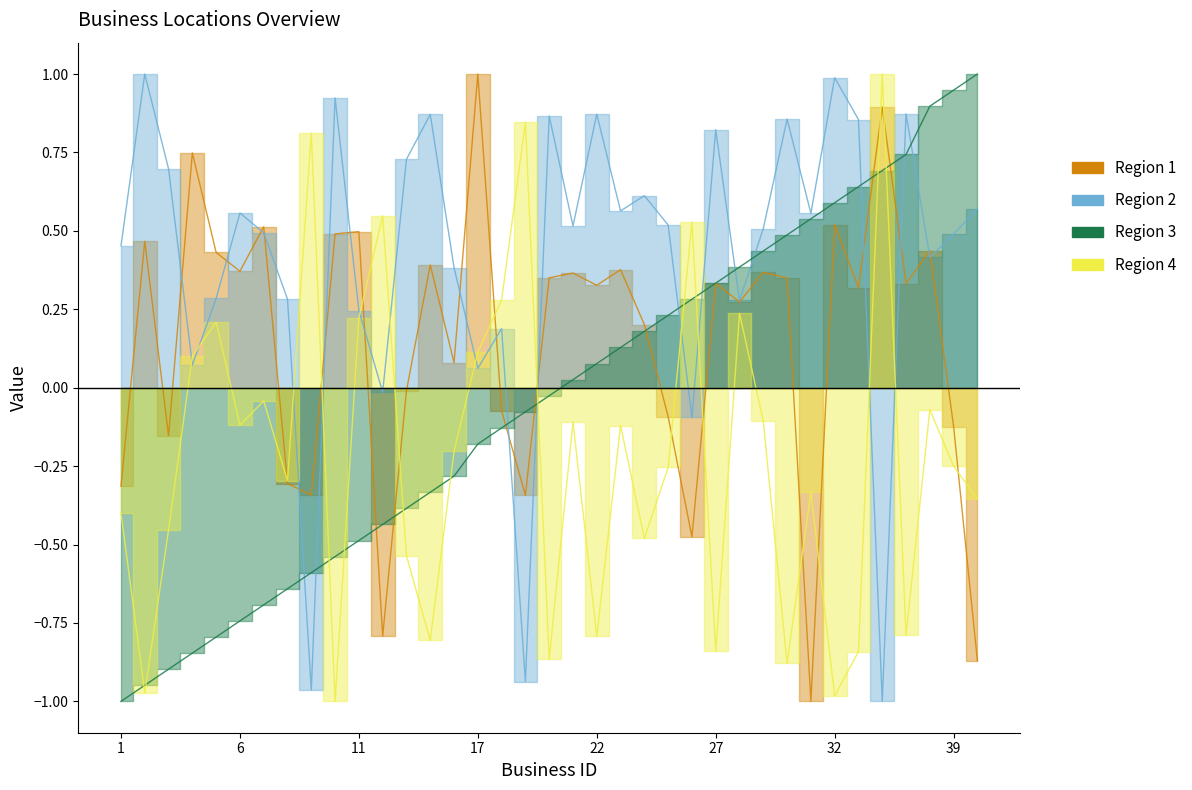

Between 2 and 22, which series saw the biggest shift?

Region 3